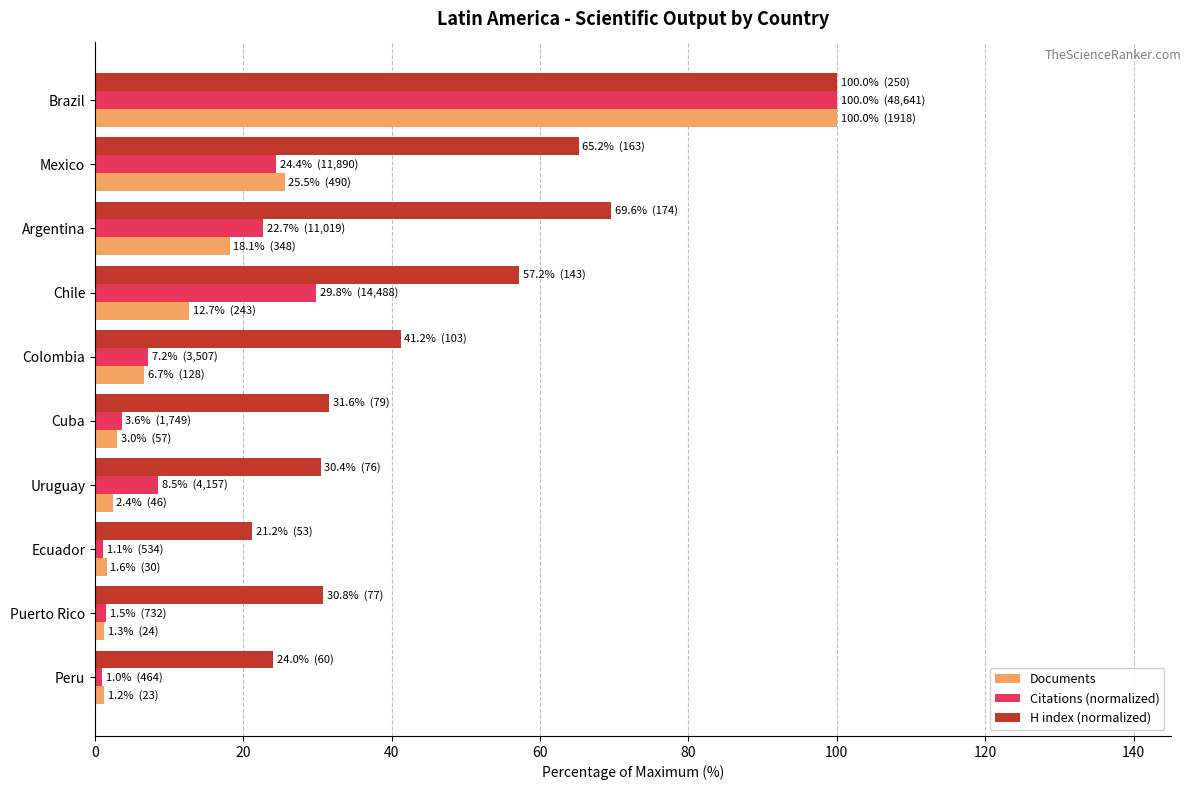

At which category does the chart reach its peak across all series?

Brazil